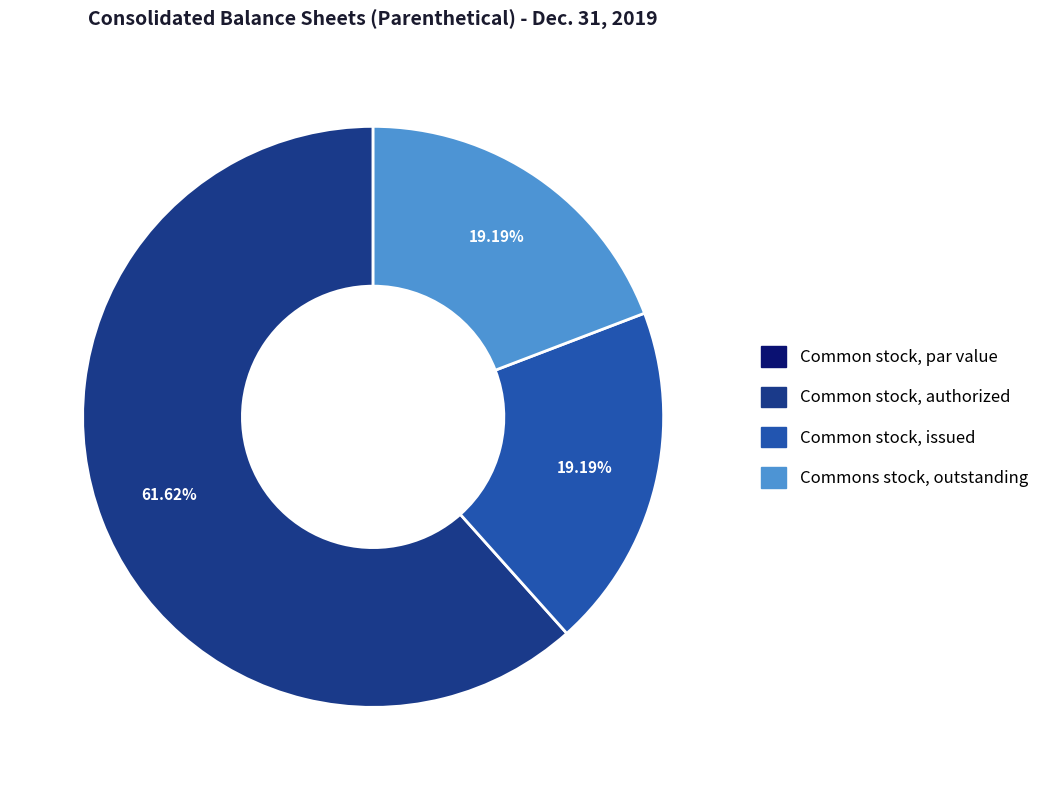

Does any single category account for the majority?

Yes